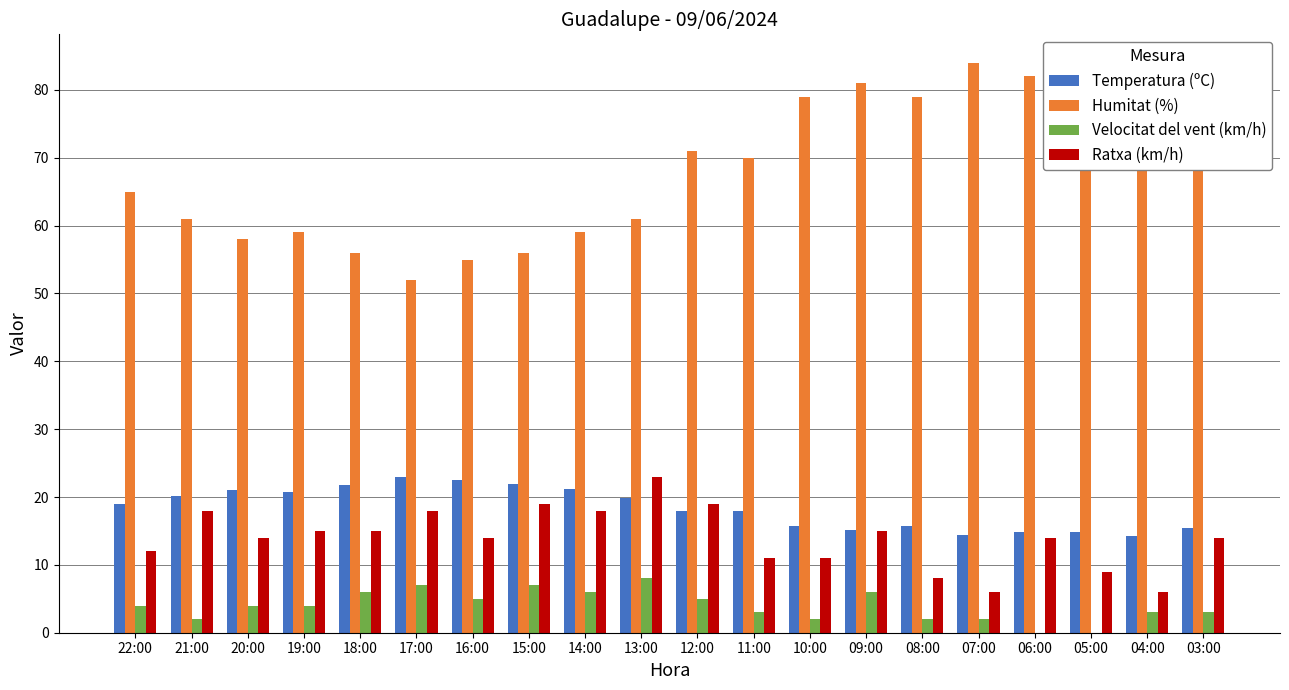

What is the value of the Humitat (%) bar at the 11th from the left?

71.0